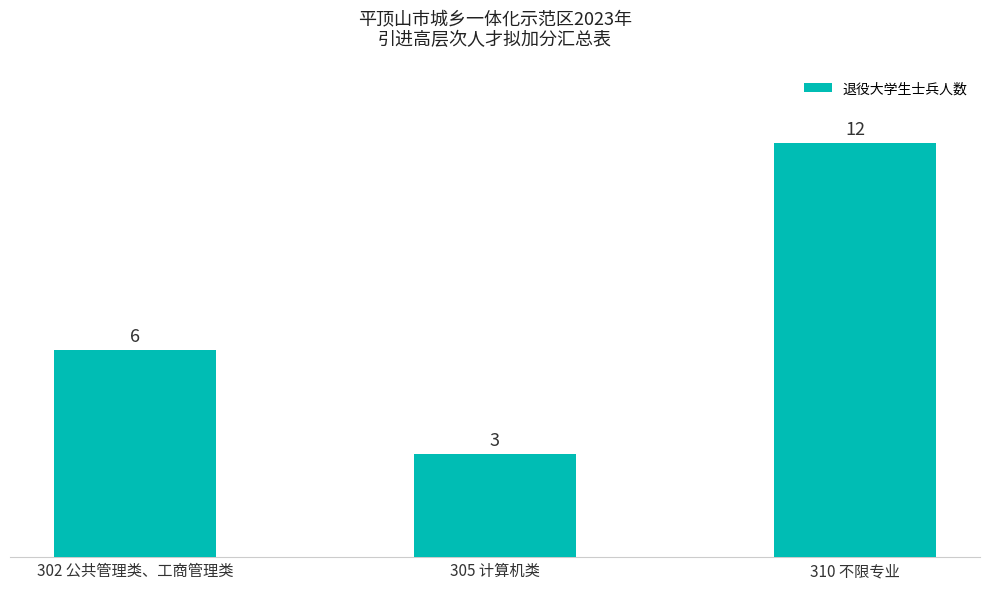

Rank the categories by value from lowest to highest.

305 计算机类, 302 公共管理类、工商管理类, 310 不限专业